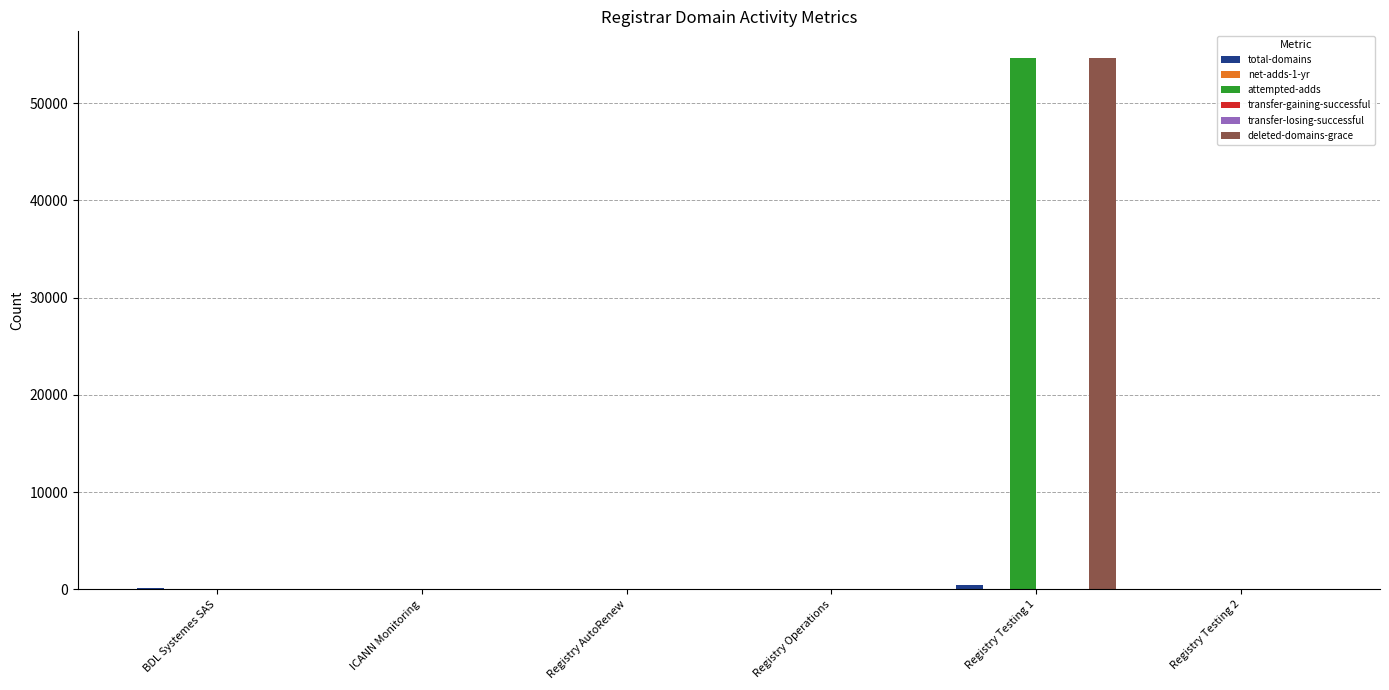

Is it true that deleted-domains-grace equals 0 at BDL Systemes SAS?

True